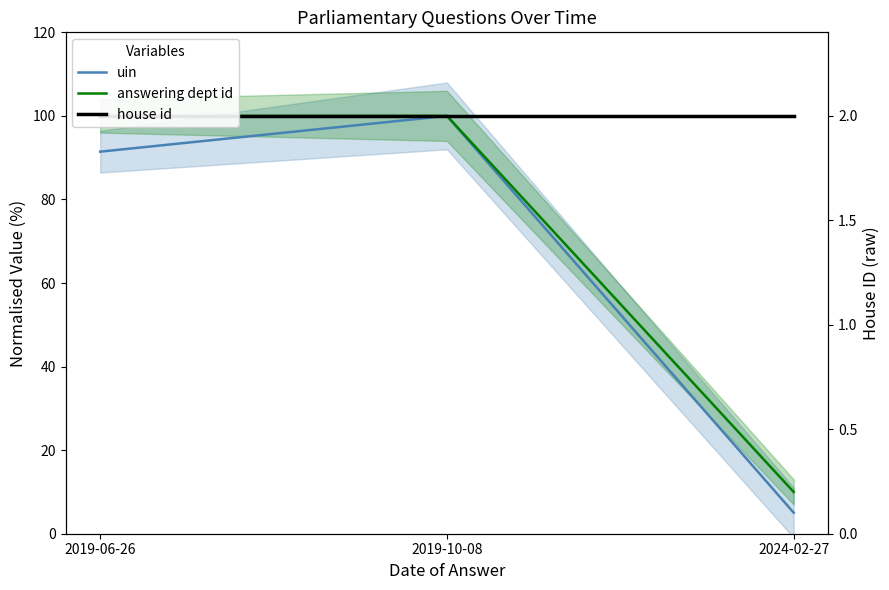

What is the total value across all series at 2024-02-27?

115.0